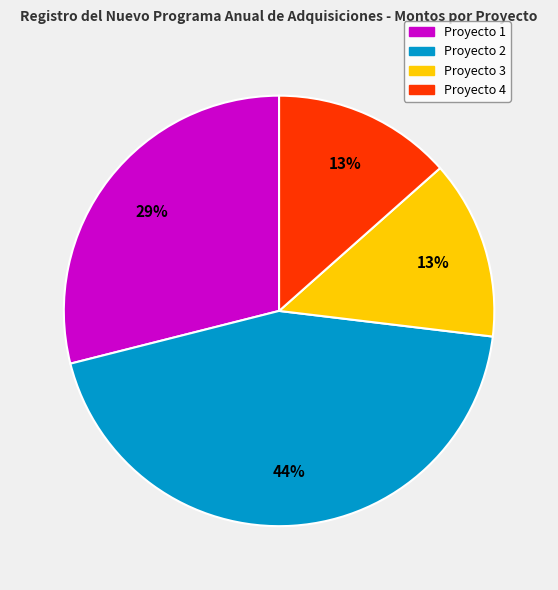

To the nearest percent, what percentage of the pie is Proyecto 2?

44%